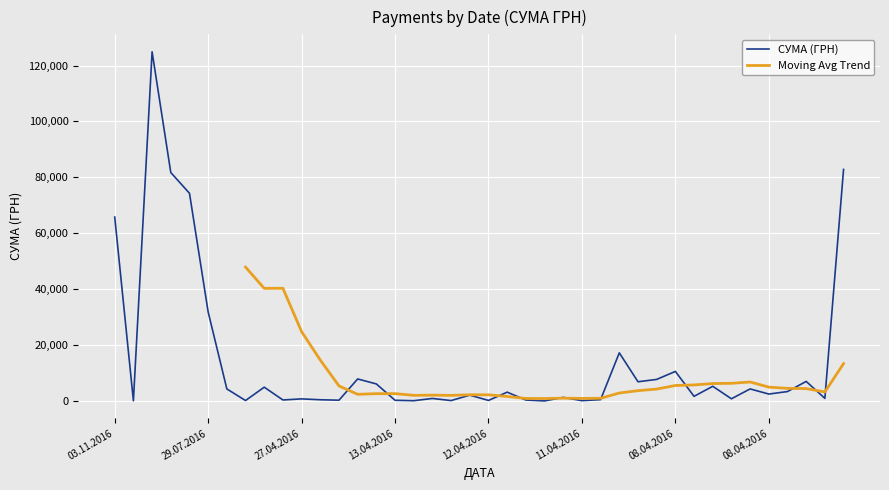

At which label is the value closest to 62471?

03.11.2016